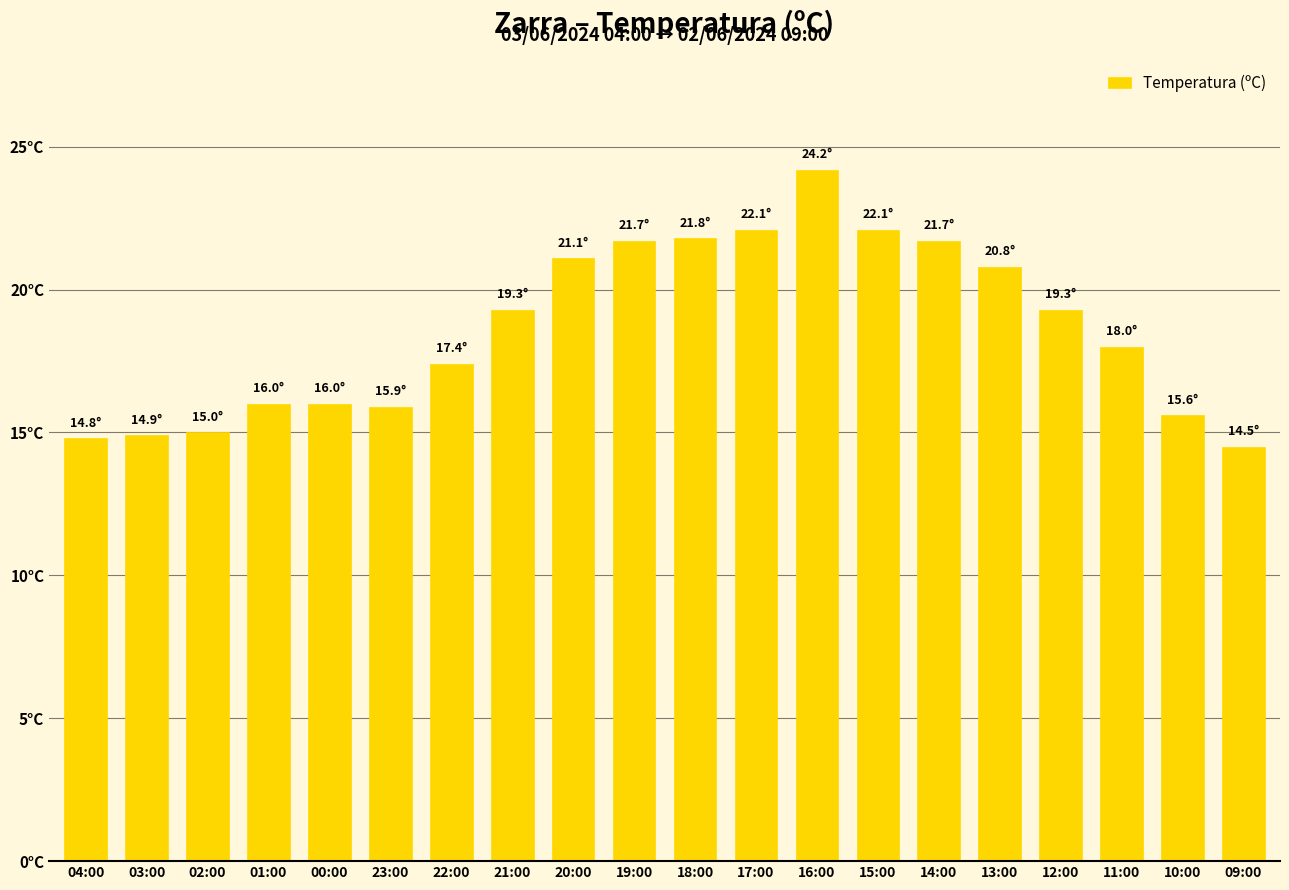

Are the bars horizontal?

No